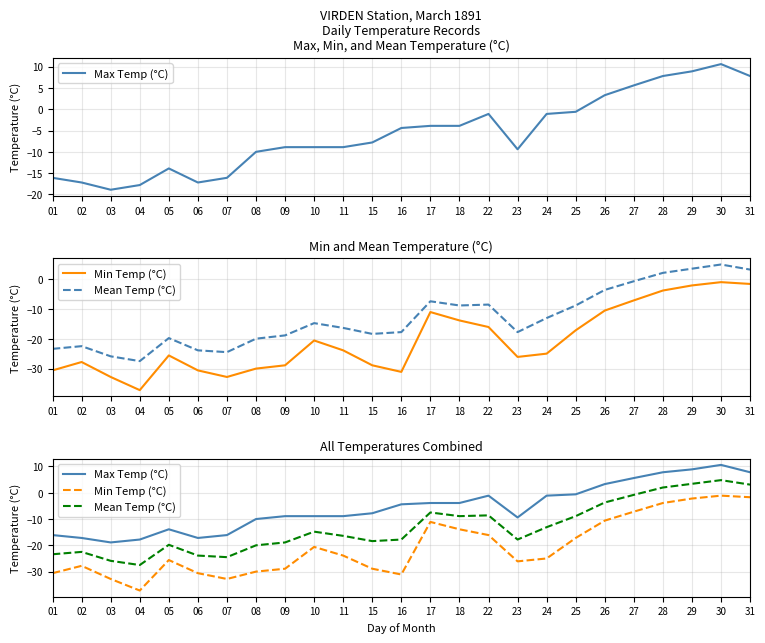

Reading left to right, transcribe all the data shown in this chart.

Max Temp (°C): 01=-16.1	02=-17.2	03=-18.9	04=-17.8	05=-13.9	06=-17.2	07=-16.1	08=-10.0	09=-8.9	10=-8.9	11=-8.9	15=-7.8	16=-4.4	17=-3.9	18=-3.9	22=-1.1	23=-9.4	24=-1.1	25=-0.6	26=3.3	27=5.6	28=7.8	29=8.9	30=10.6	31=7.8
Min Temp (°C): 01=-30.6	02=-27.8	03=-32.8	04=-37.2	05=-25.6	06=-30.6	07=-32.8	08=-30.0	09=-28.9	10=-20.6	11=-23.9	15=-28.9	16=-31.1	17=-11.1	18=-13.9	22=-16.1	23=-26.1	24=-25.0	25=-17.2	26=-10.6	27=-7.2	28=-3.9	29=-2.2	30=-1.1	31=-1.7
Mean Temp (°C): 01=-23.4	02=-22.5	03=-25.9	04=-27.5	05=-19.8	06=-23.9	07=-24.5	08=-20.0	09=-18.9	10=-14.8	11=-16.4	15=-18.4	16=-17.8	17=-7.5	18=-8.9	22=-8.6	23=-17.8	24=-13.1	25=-8.9	26=-3.7	27=-0.8	28=2.0	29=3.4	30=4.8	31=3.1